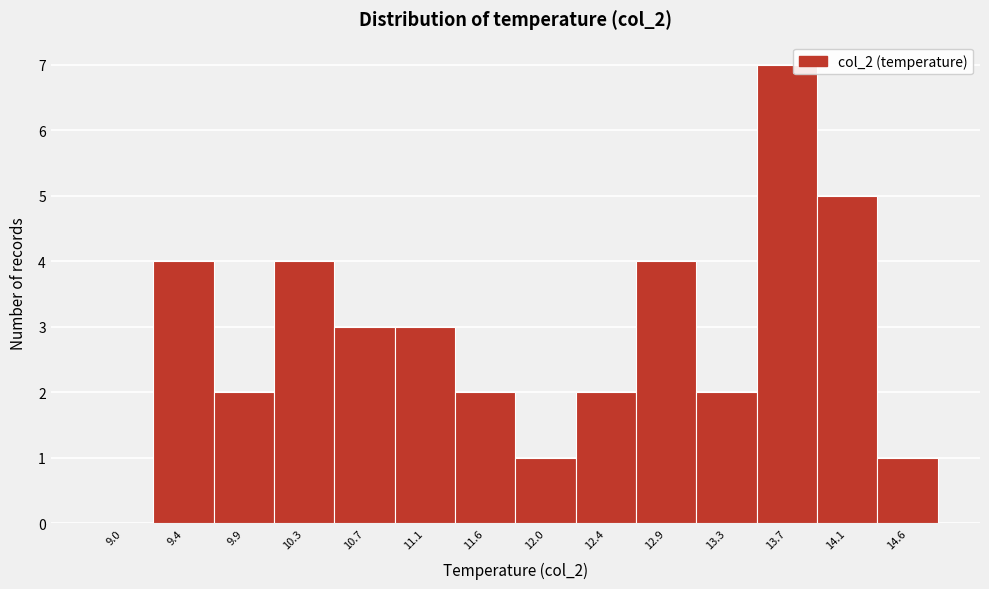

Reading right to left, what are all the values shown in this chart?

14.6=1	14.1=5	13.7=7	13.3=2	12.9=4	12.4=2	12.0=1	11.6=2	11.1=3	10.7=3	10.3=4	9.9=2	9.4=4	9.0=0